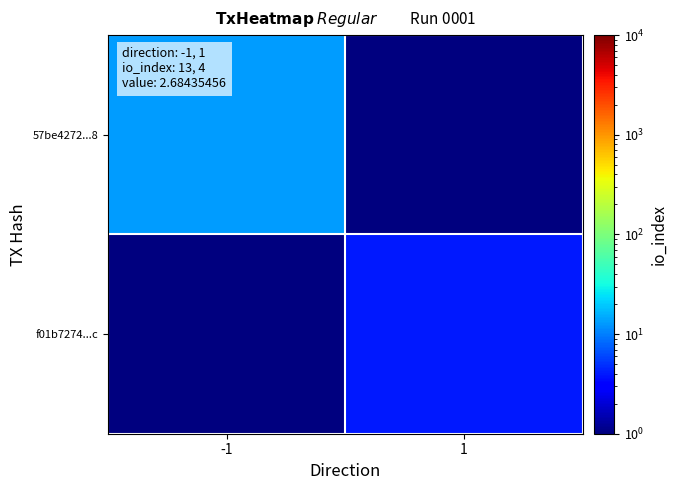

Reading left to right, transcribe all the data shown in this chart.

57be4272...8: -1=13.0	1=0.5
f01b7274...c: -1=0.5	1=4.0